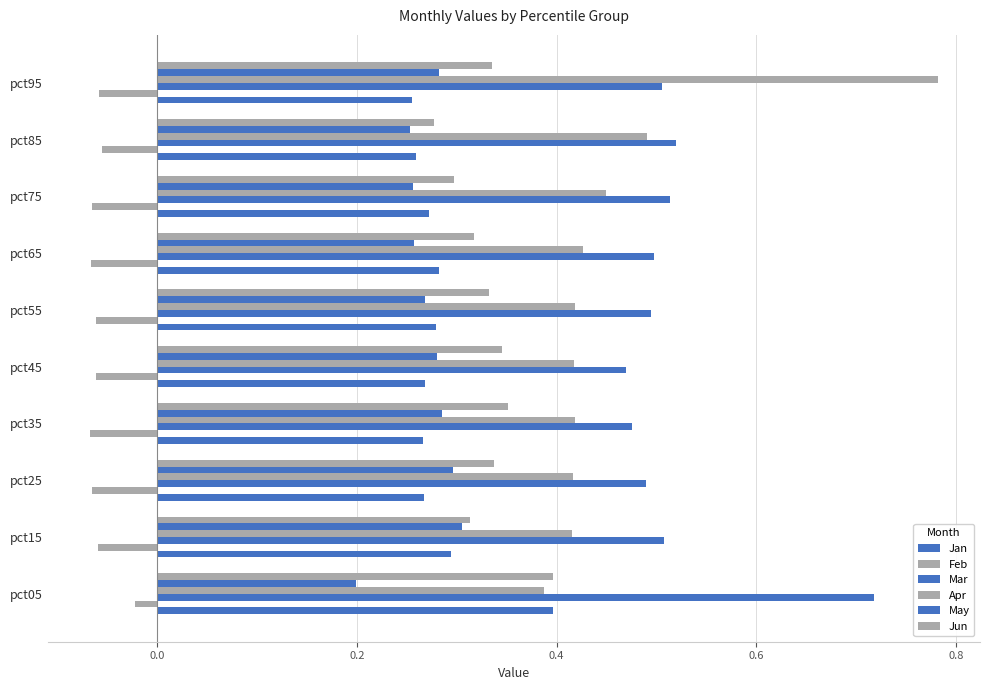

Count the number of data series in this chart.

6